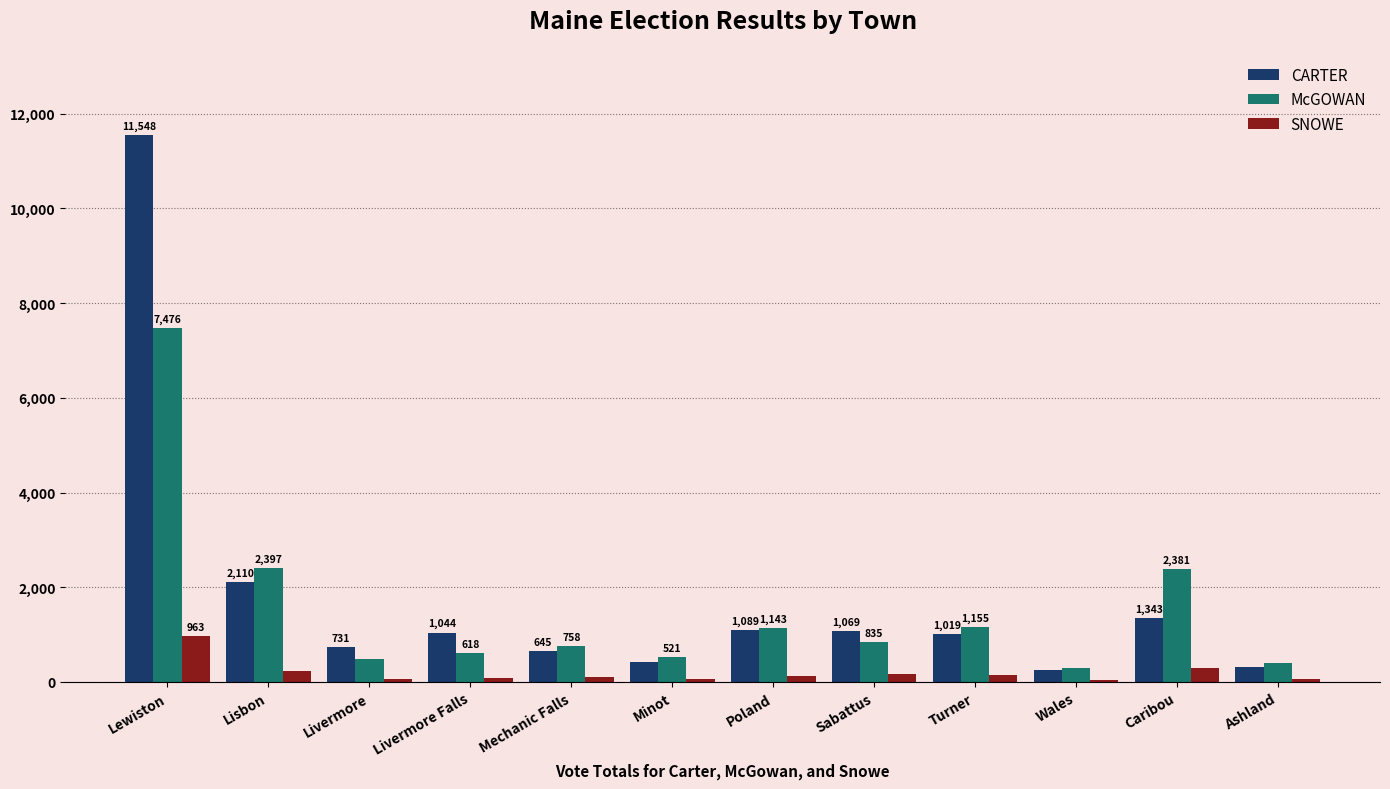

What position from the left is Lewiston?

1